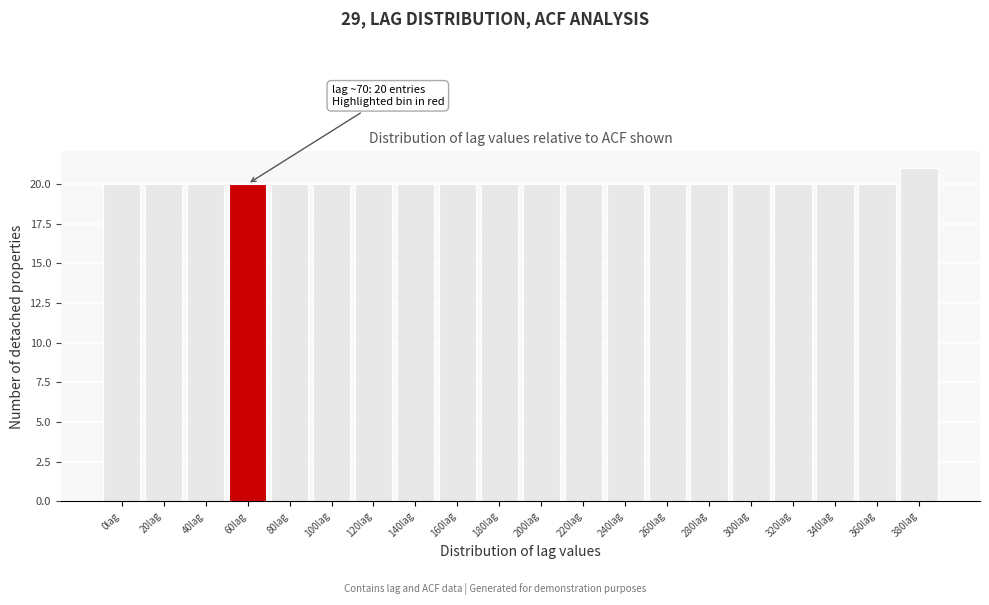

Reading right to left, extract all data points from this chart.

380lag=21	360lag=20	340lag=20	320lag=20	300lag=20	280lag=20	260lag=20	240lag=20	220lag=20	200lag=20	180lag=20	160lag=20	140lag=20	120lag=20	100lag=20	80lag=20	60lag=20	40lag=20	20lag=20	0lag=20